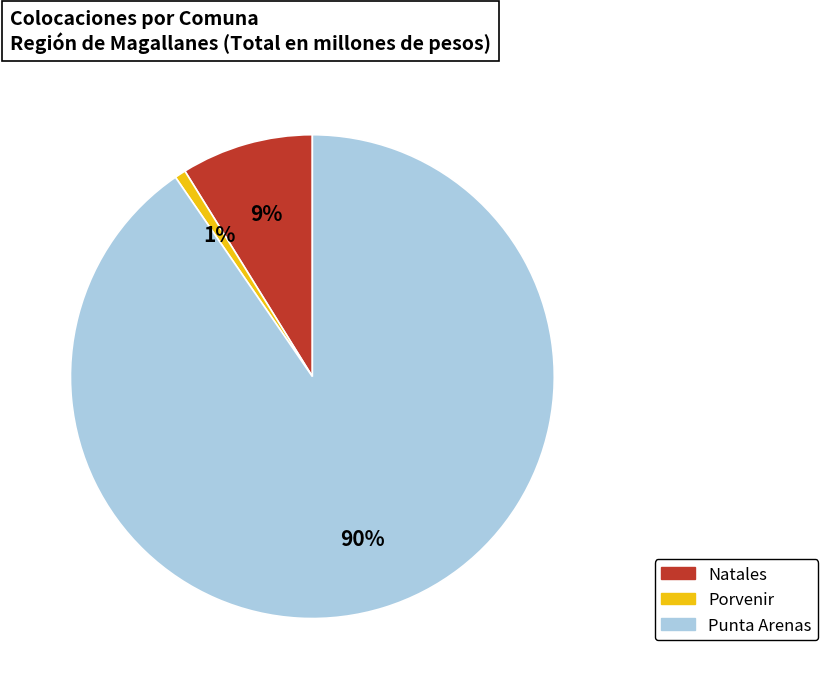

What percentage is the Natales slice, to the nearest percent?

9%